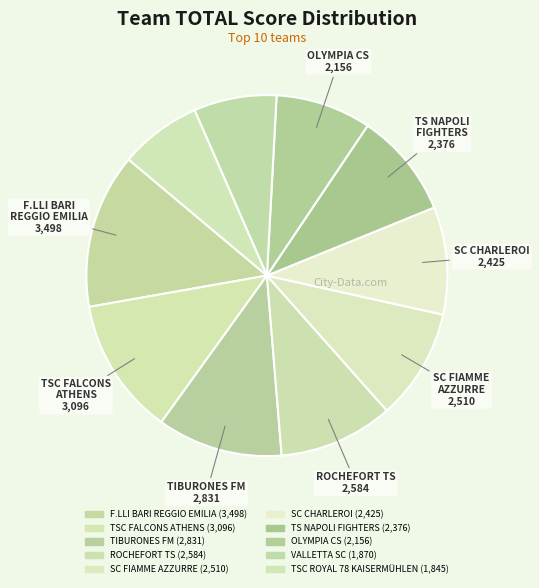

What percentage is NOT represented by OLYMPIA CS?

91.4%